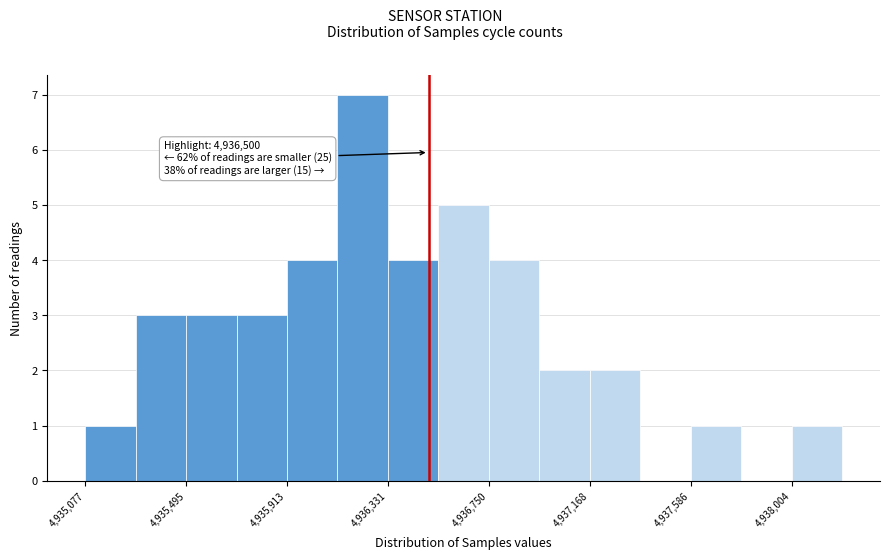

Which range on the x-axis has the tallest bar?

4936100 to 4936350